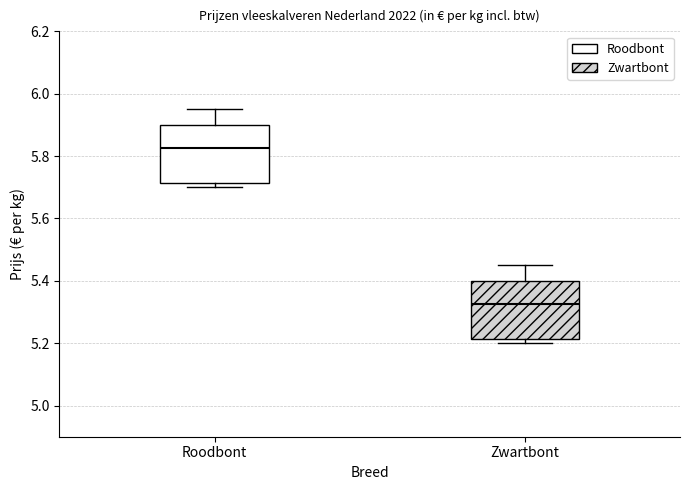

Where does the upper whisker of the box for Roodbont end on the y-axis? The values are not printed on the chart, so give them approximately, as read against the axis.

5.96